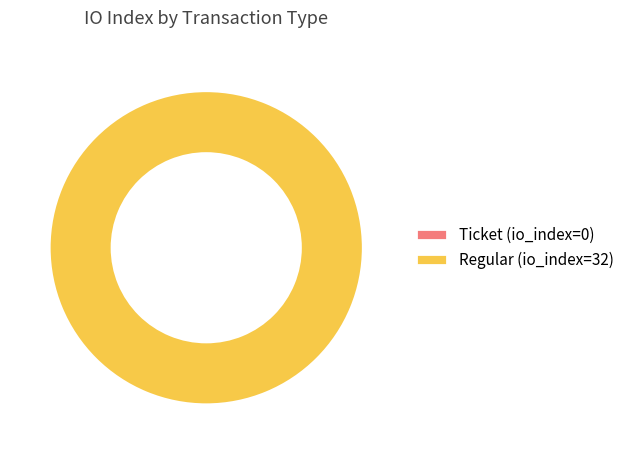

Which category has the biggest portion of the pie?

Regular (io_index=32)